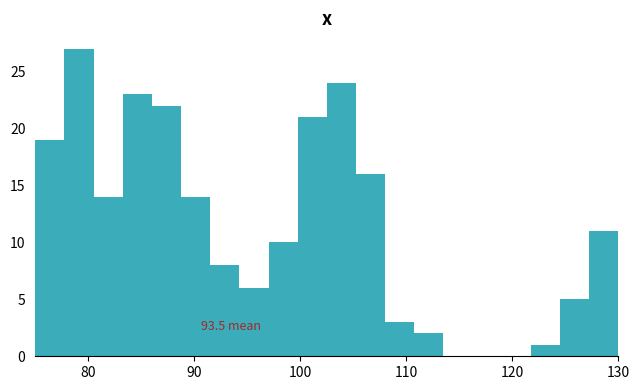

Read against the x-axis, roughly where is the centre of the tallest bar?

79